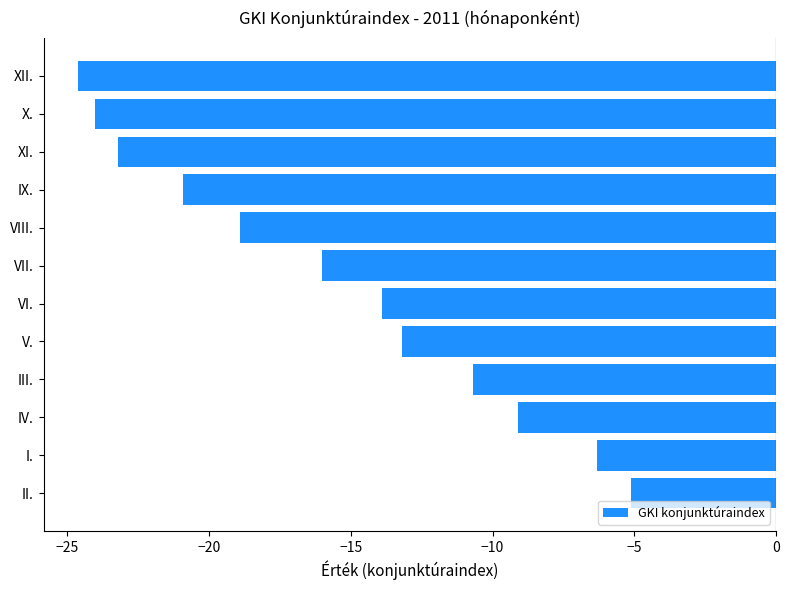

At which label is the value closest to -14?

VI.